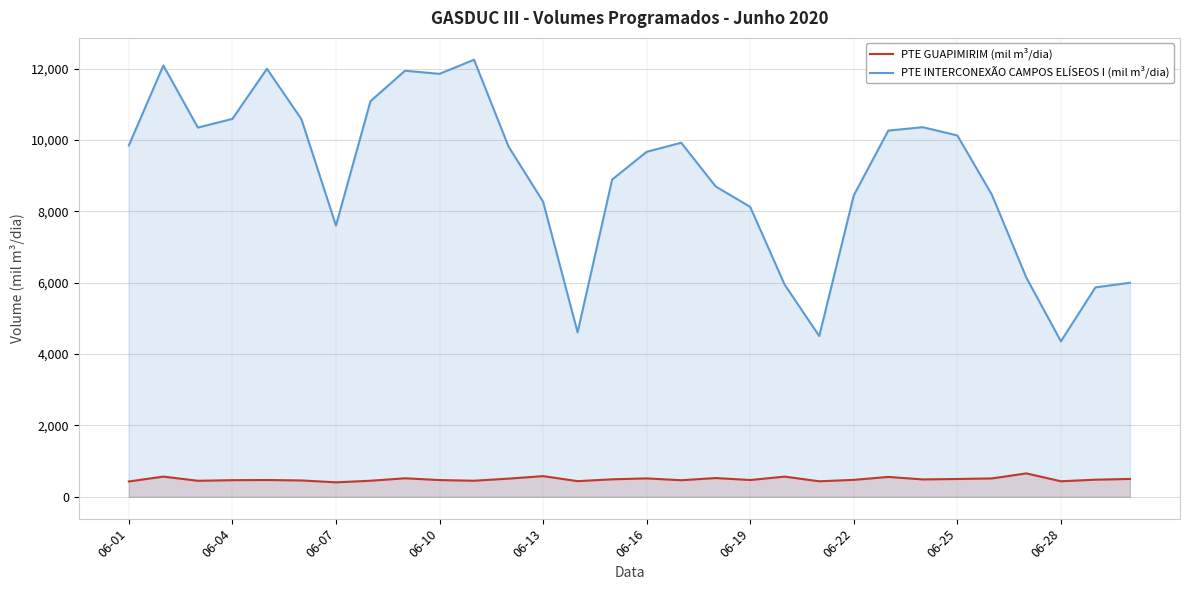

Where does the PTE INTERCONEXÃO CAMPOS ELÍSEOS I (mil m³/dia) series first go above 9817?

06-01